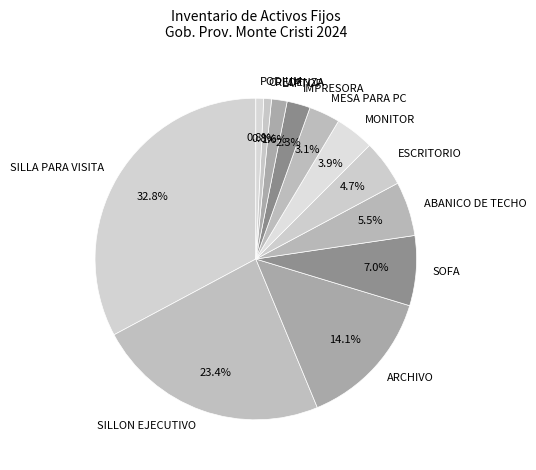

Is it true that ARCHIVO is 20% of the pie?

False